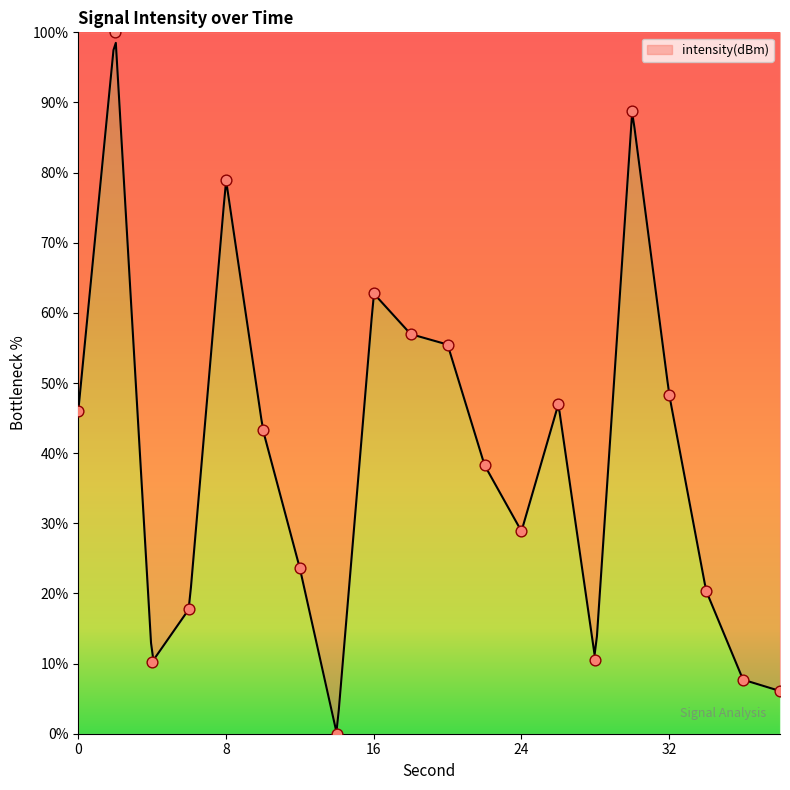

What is the ratio of the value at 2 to the value at 20?

1.8